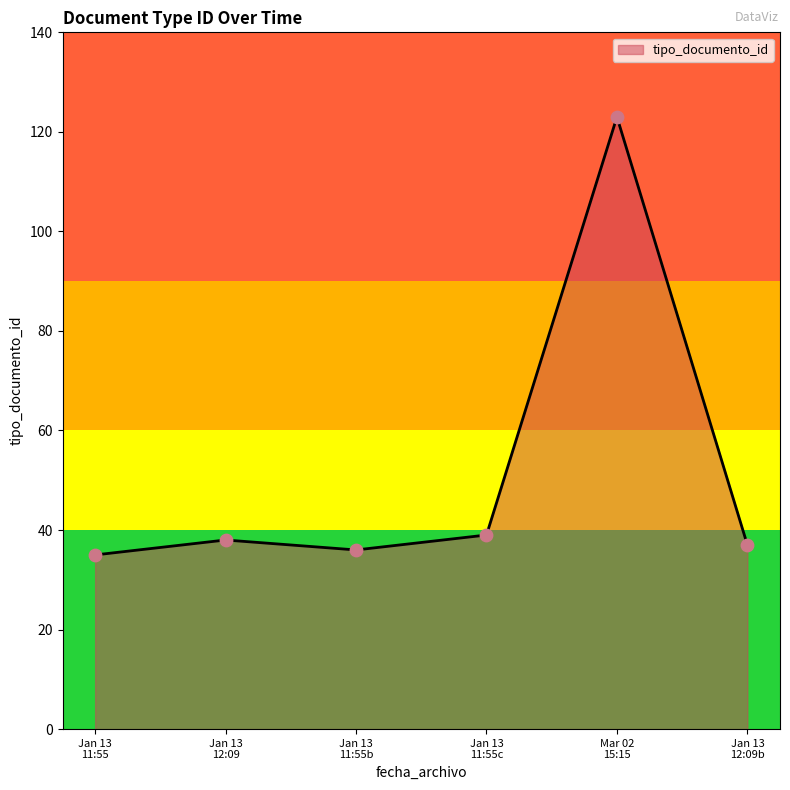

What is the difference between the maximum and second lowest values?

87